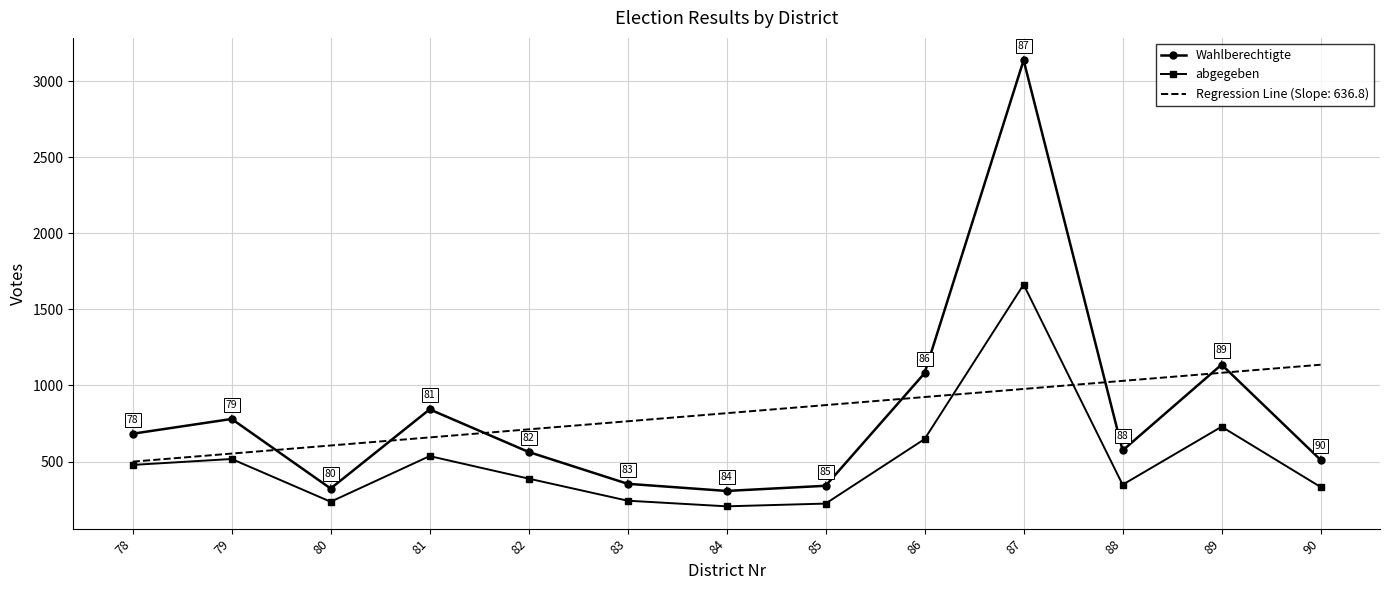

Rank the series at 90 from lowest to highest value.

abgegeben, Wahlberechtigte, Regression Line (Slope: 636.8)